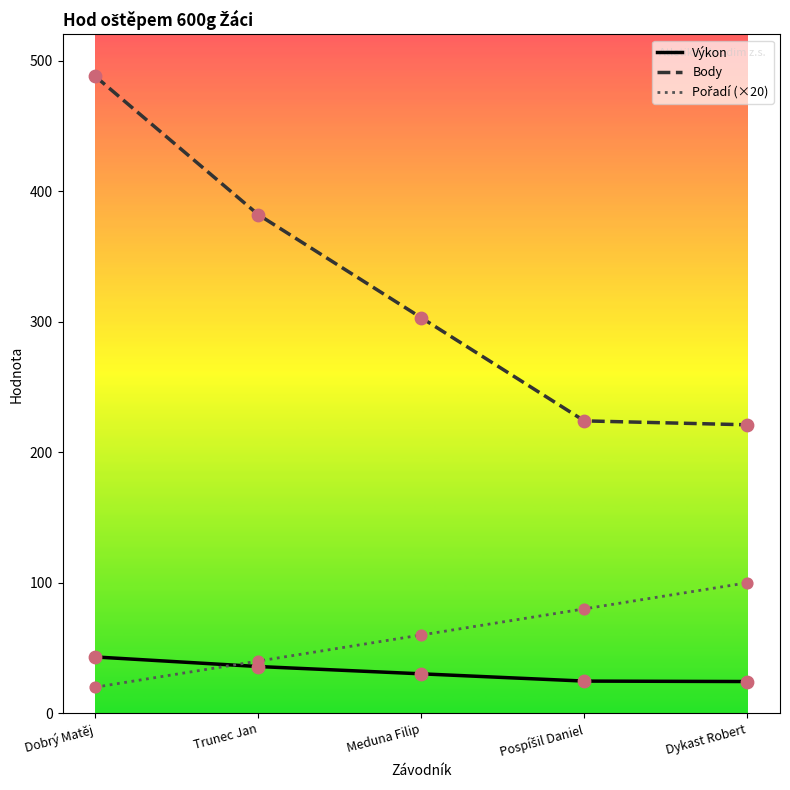

At which category is the sum across all series the highest?

Dobrý Matěj